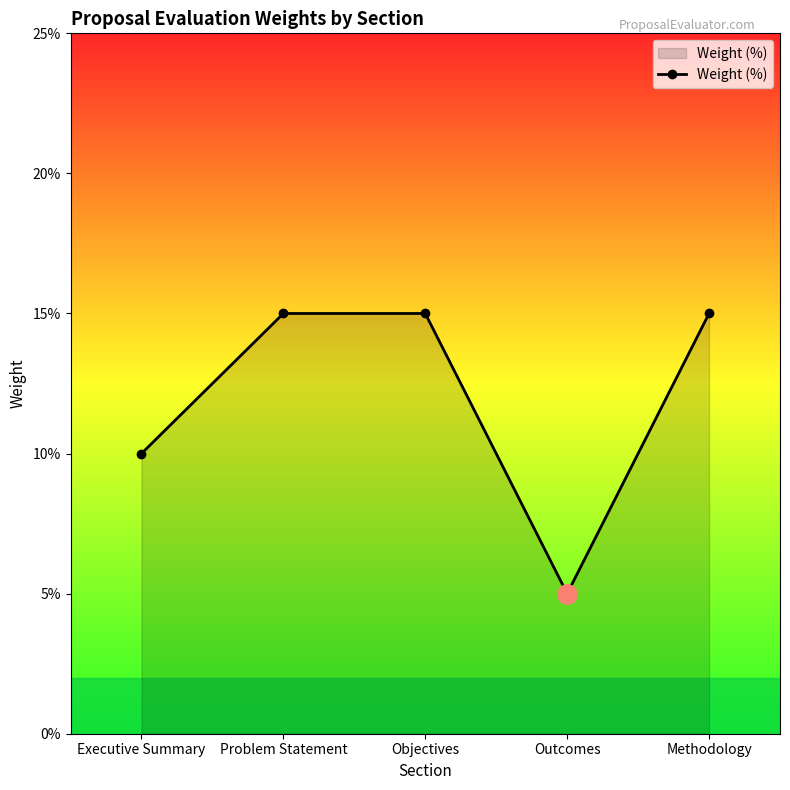

Between Outcomes and Problem Statement, which is larger?

Problem Statement